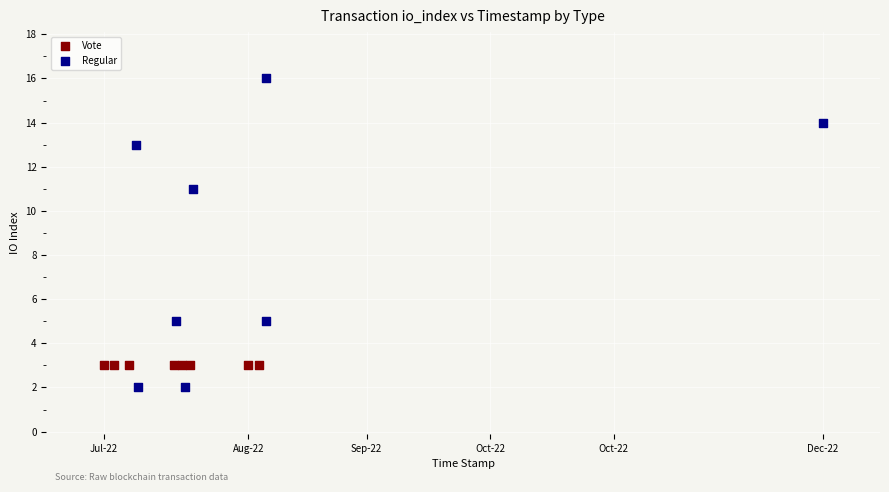

Which series reaches the minimum Y coordinate?

Regular